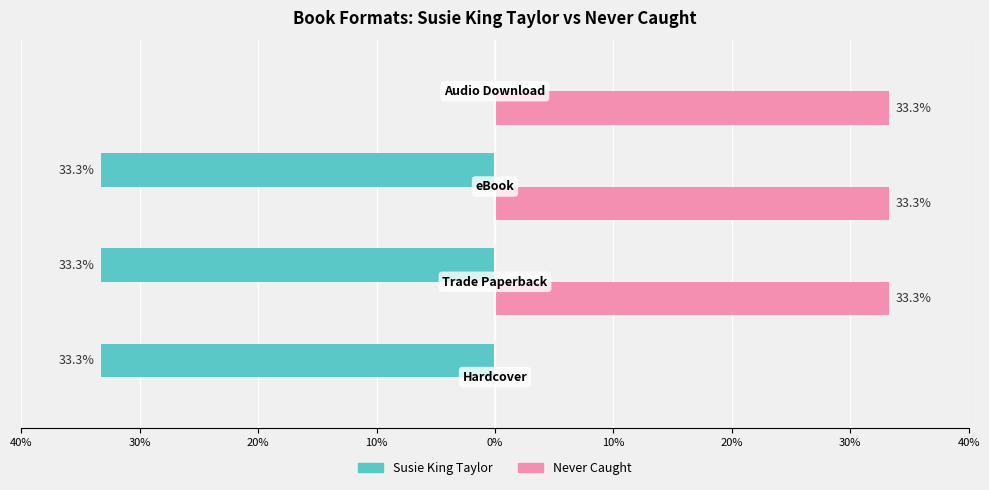

What are all the series names shown in the legend?

Susie King Taylor, Never Caught